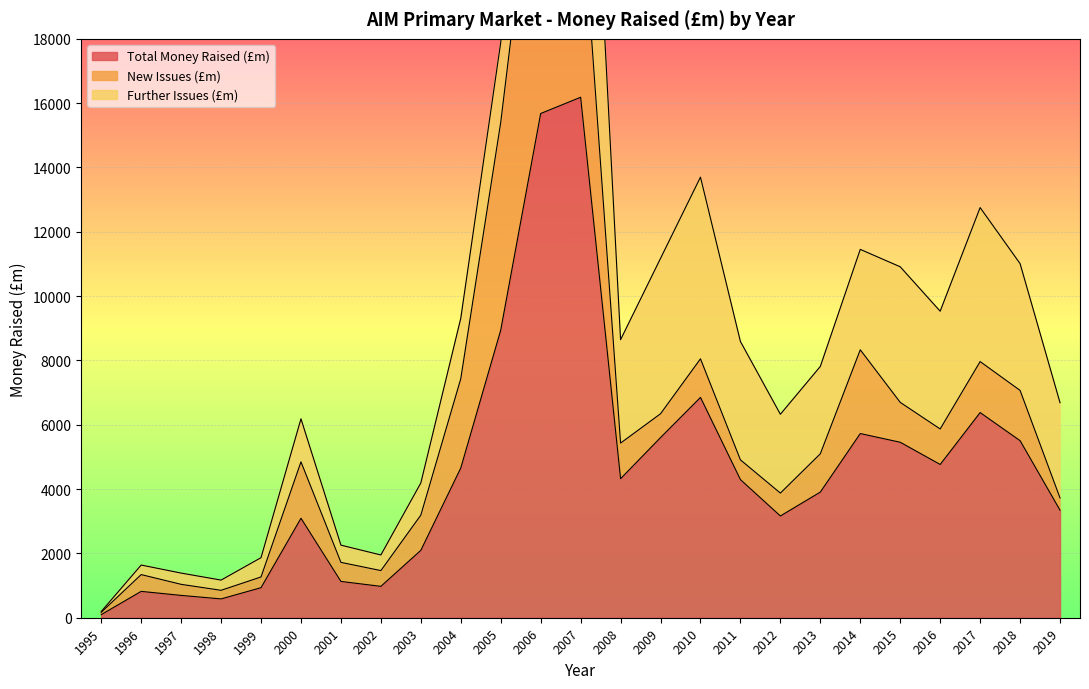

Between 2013 and 2015, which is larger?

2015